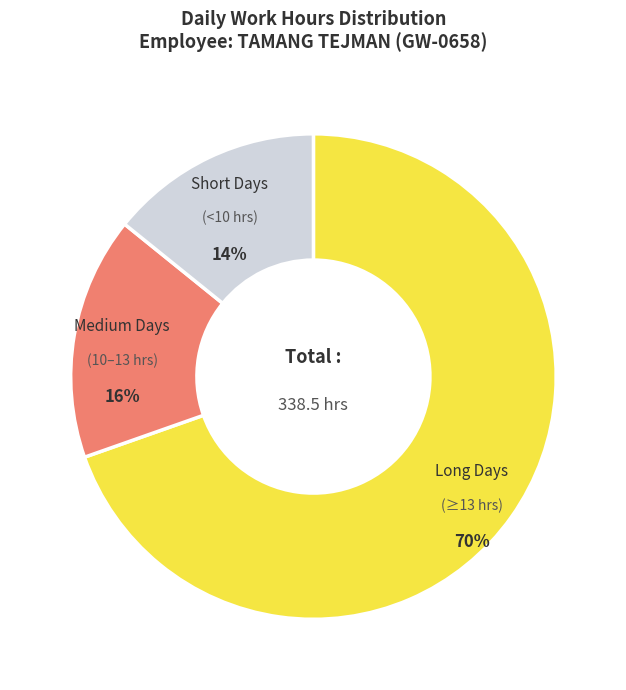

To the nearest percent, what is the average slice percentage?

33%